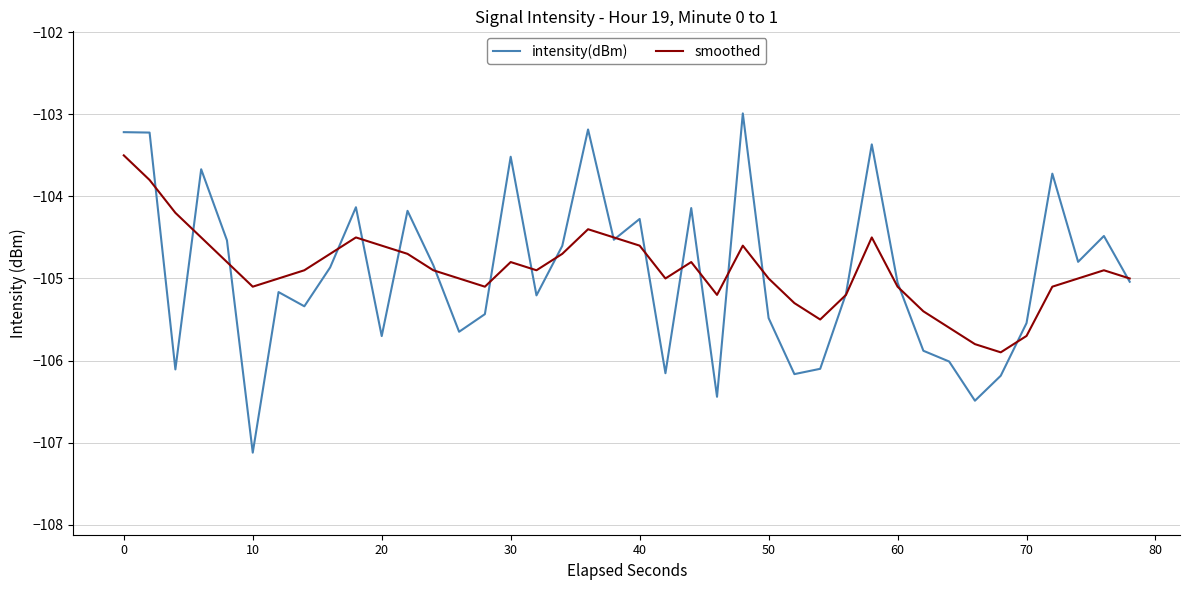

List the series in order of their peak value, highest first.

intensity(dBm), smoothed